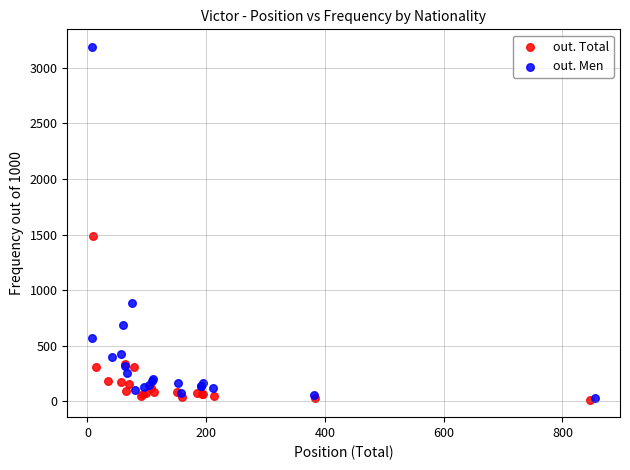

What are all the series names shown in the legend?

out. Total, out. Men